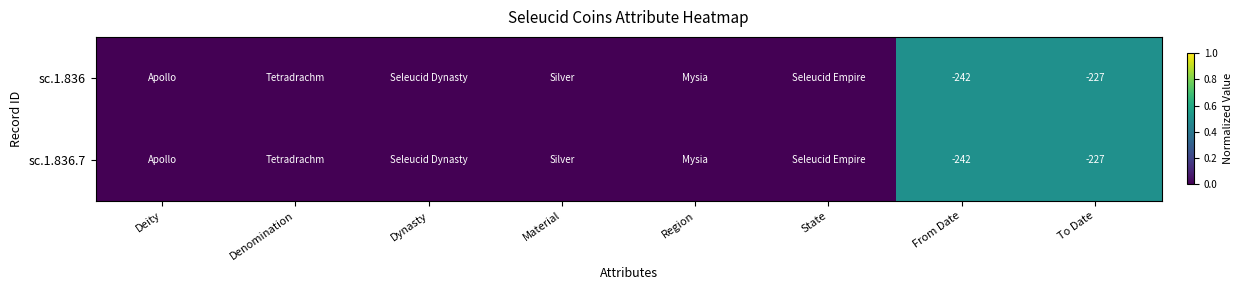

What is the difference between the sc.1.836.7 values at To Date and From Date?

15